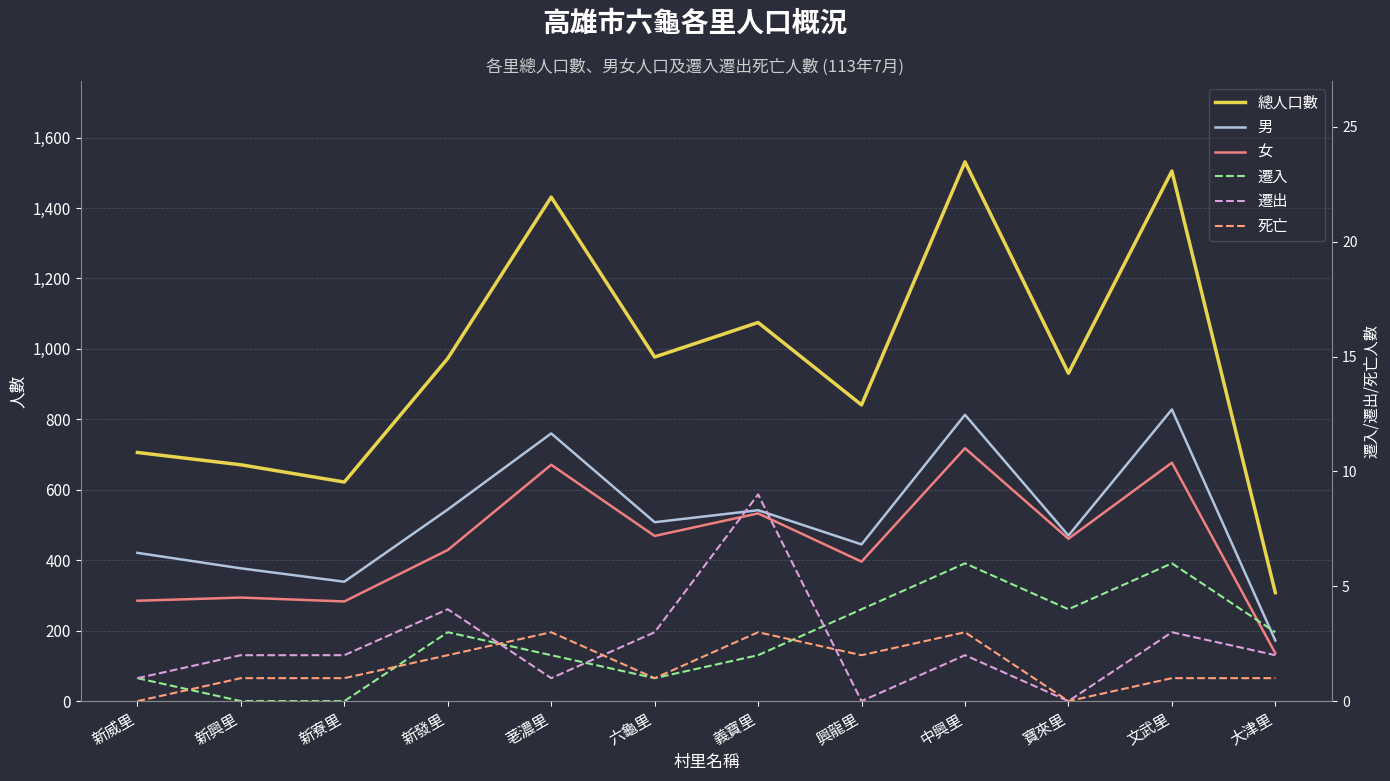

How many lines are shown in the chart?

6